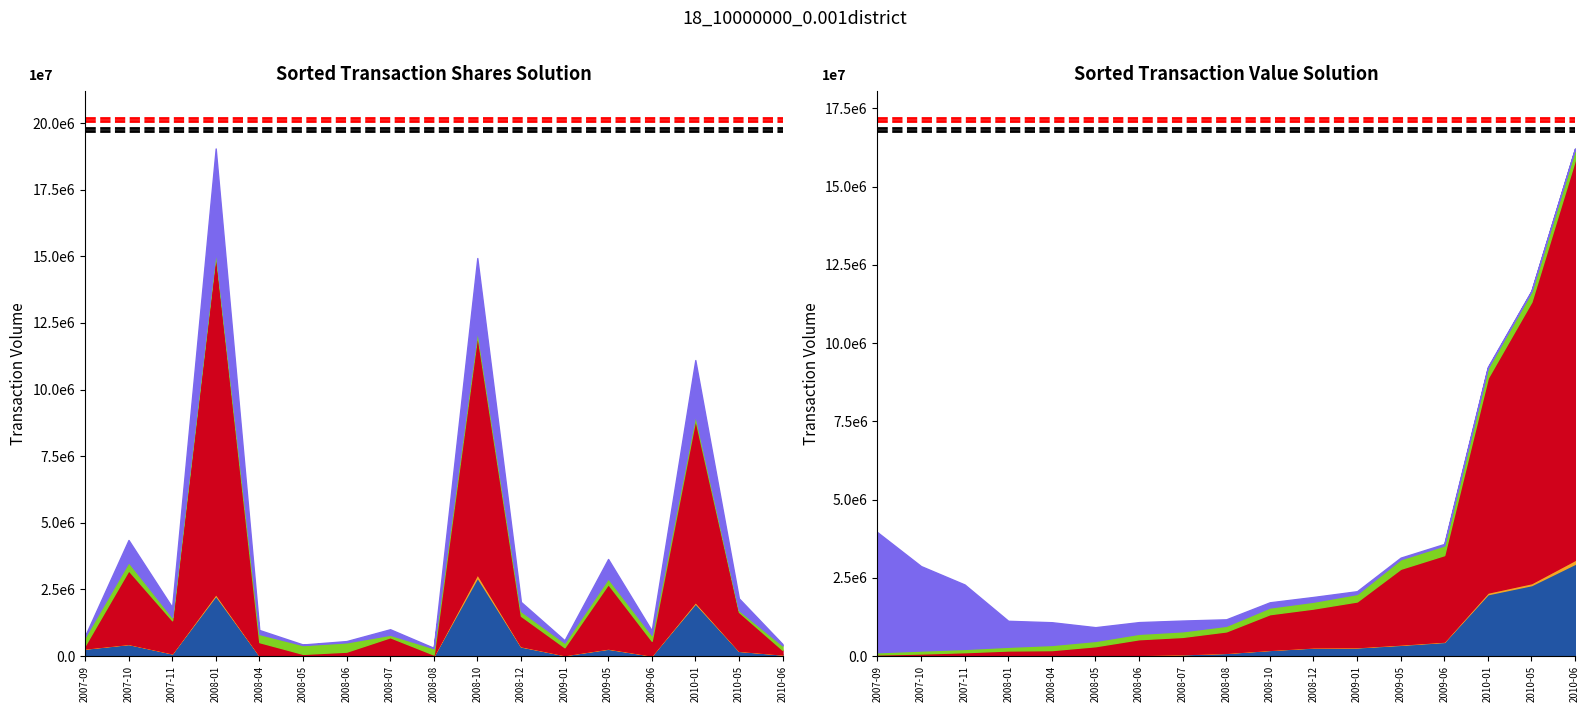

The ref2 series shows 16864096.8 at 2007-09. True or false?

True